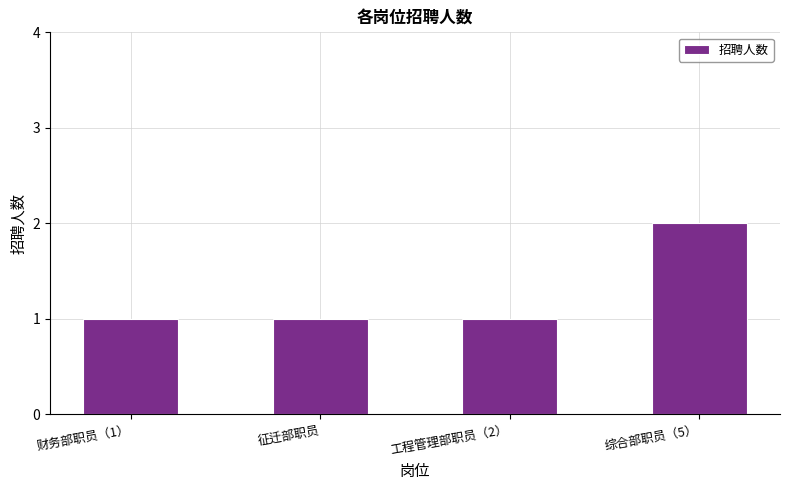

What is the smallest value displayed?

1